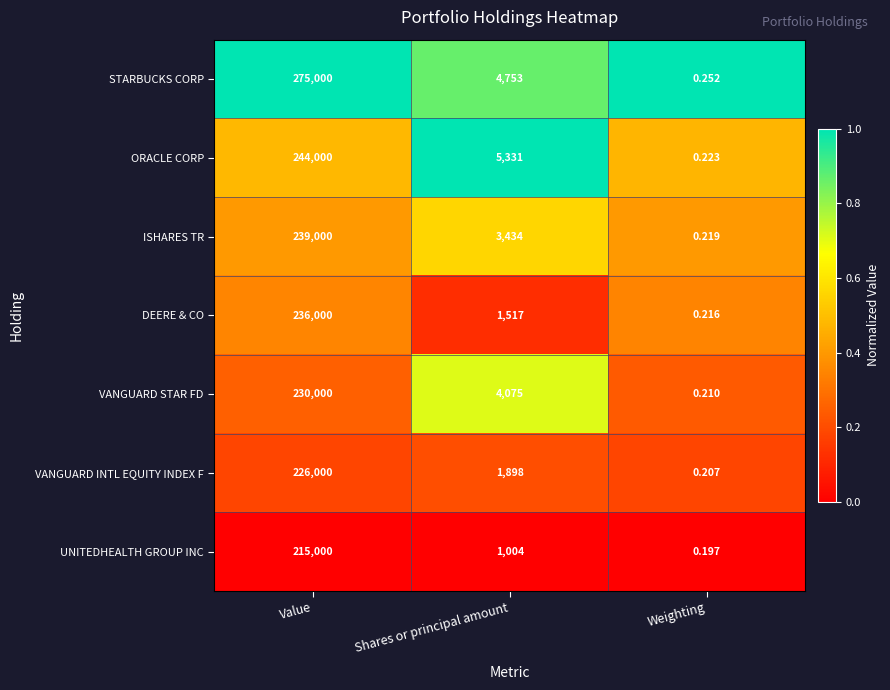

At which category is the sum across all series the highest?

Value